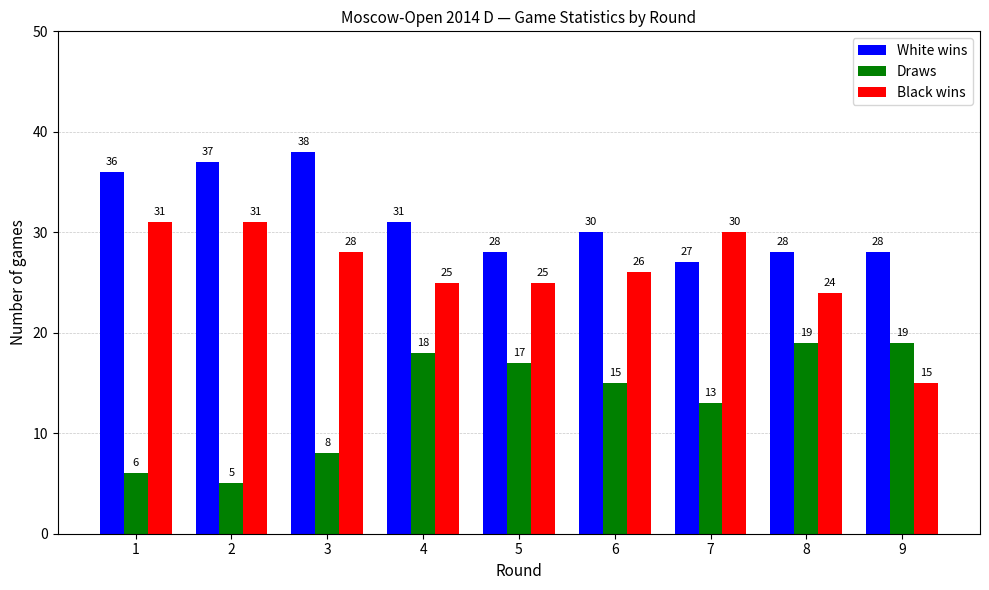

List the series in order of their overall mean, highest first.

White wins, Black wins, Draws